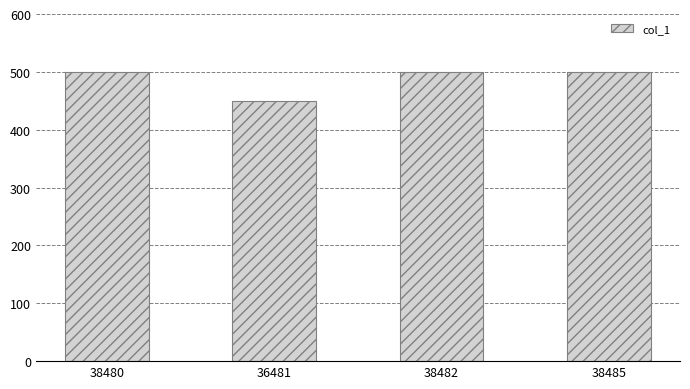

The value at 38485 is 737. True or false?

False